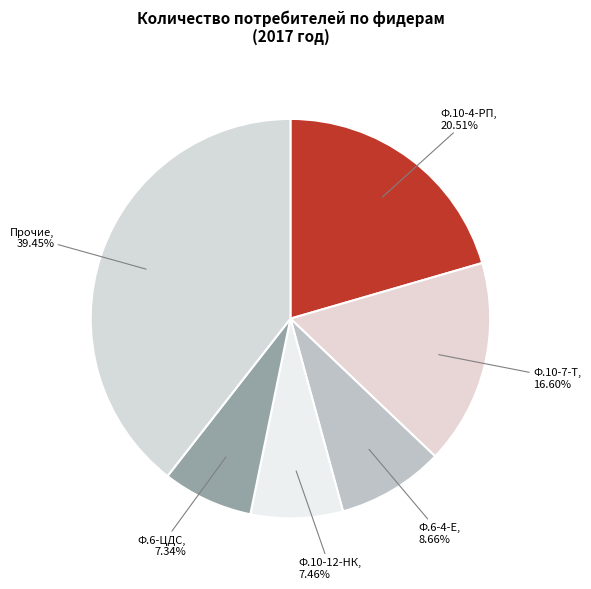

Count the number of slices in the pie.

6